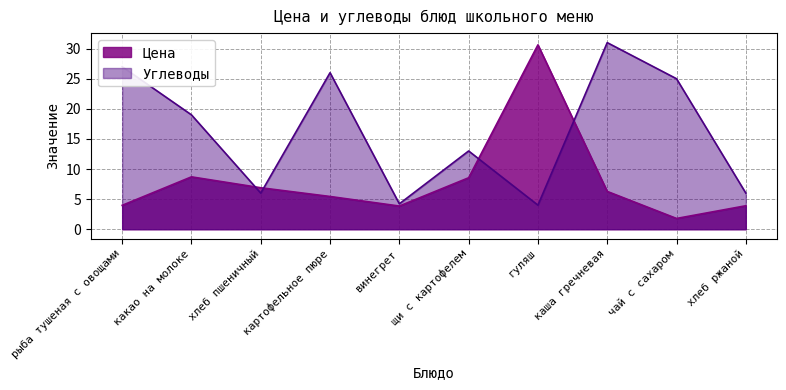

The Углеводы series shows 2.2 at винегрет. True or false?

False